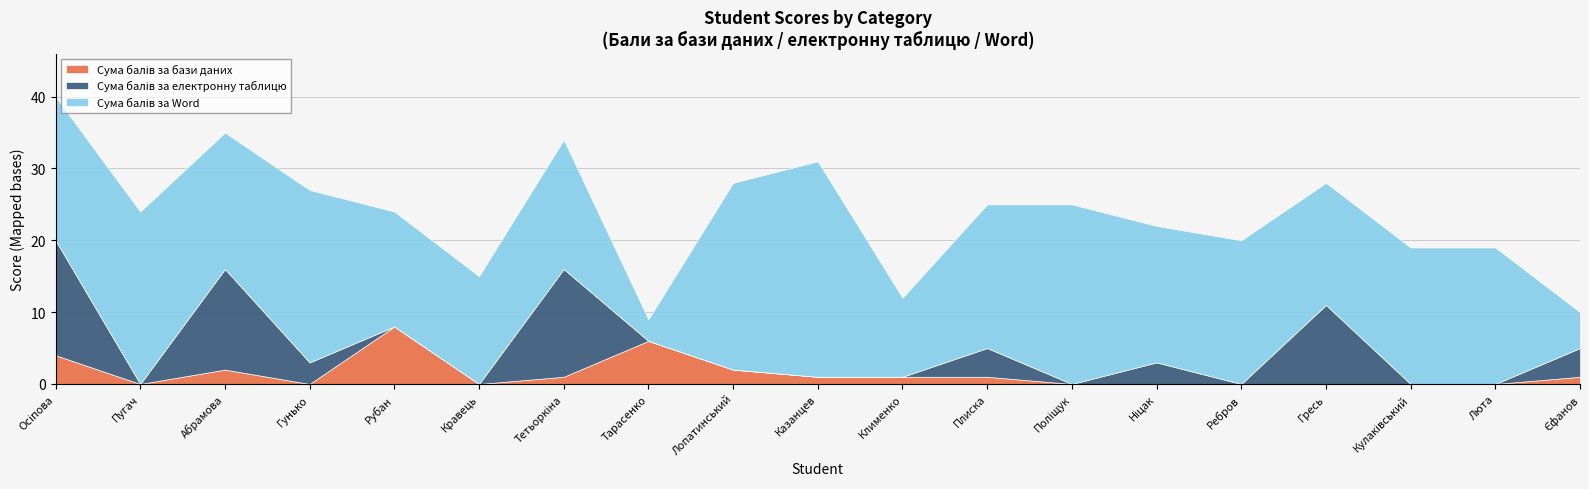

The value of Cума балів за Word at Клименко is 19. True or false?

False